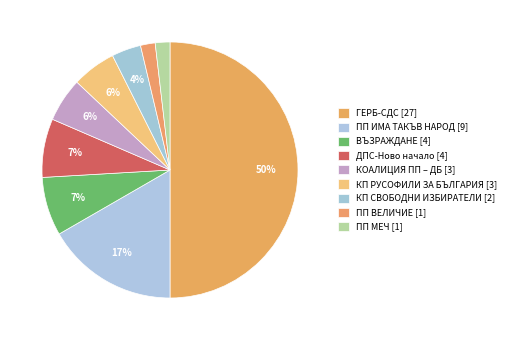

To the nearest percent, what is the difference between the ДПС-Ново начало and ГЕРБ-СДС slice percentages?

43%